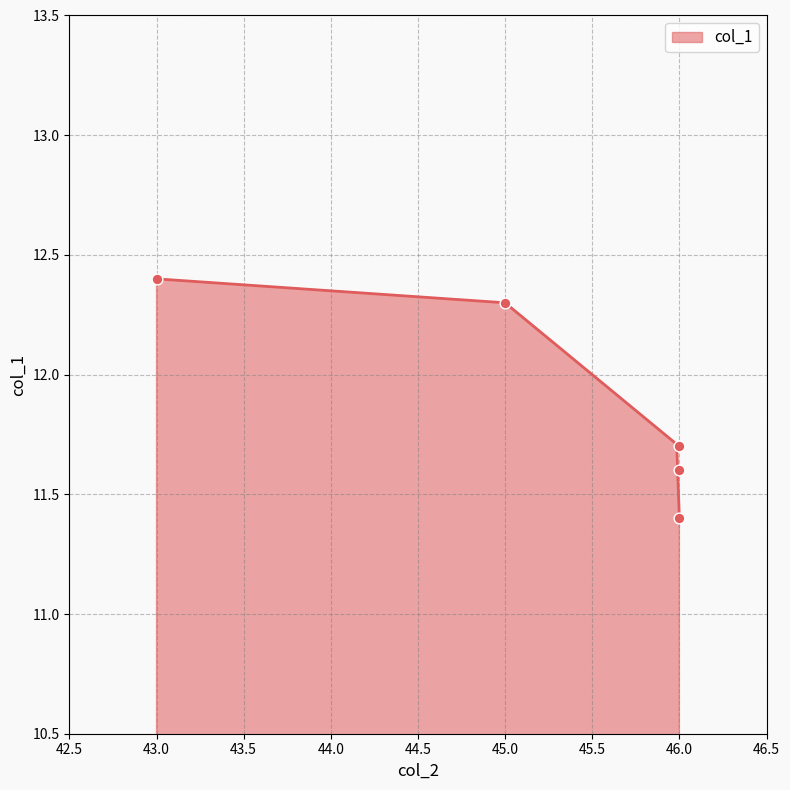

Between 46 and 46, which is larger?

46